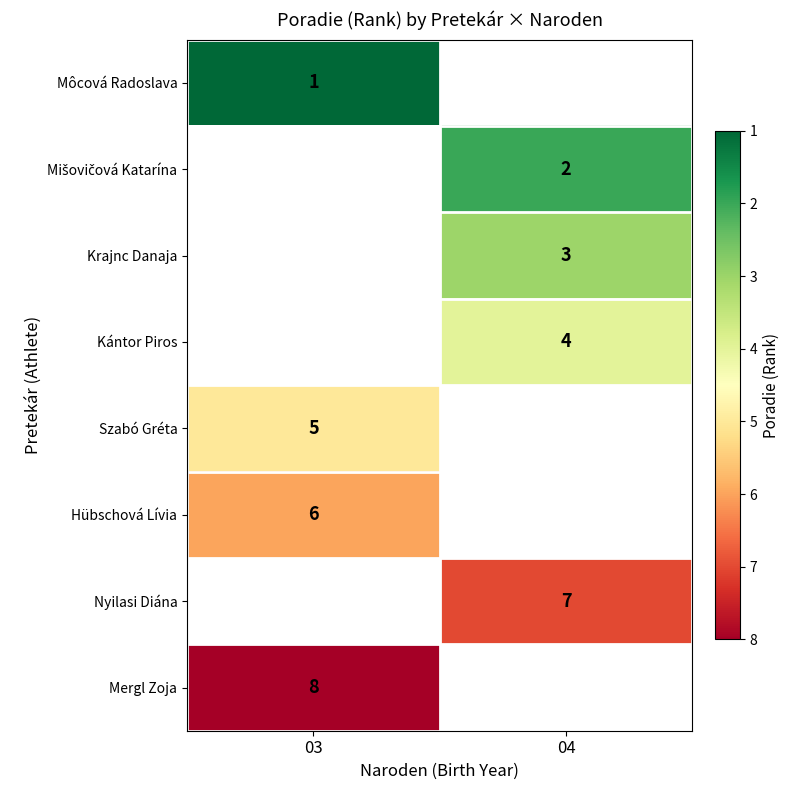

Which has a higher value, 04 or 03?

03